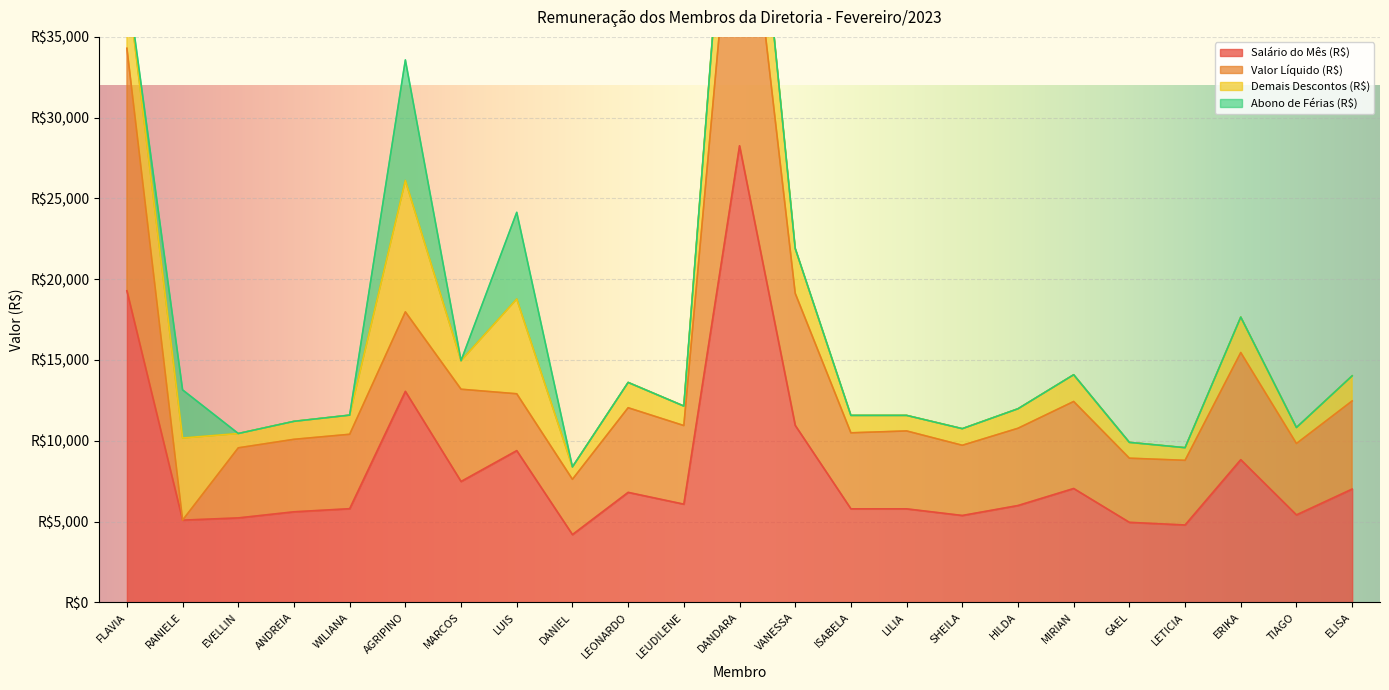

What is the highest value of the Abono de Férias (R$) series?

7460.6